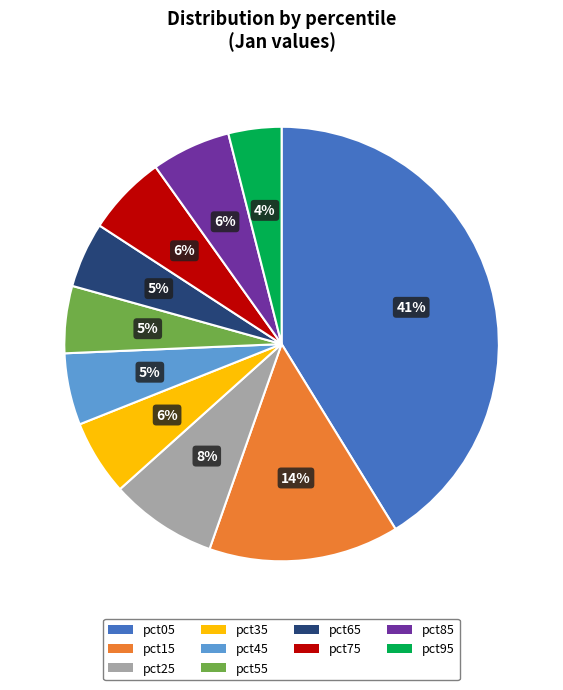

Do pct75 and pct85 together represent more than half of the pie?

No